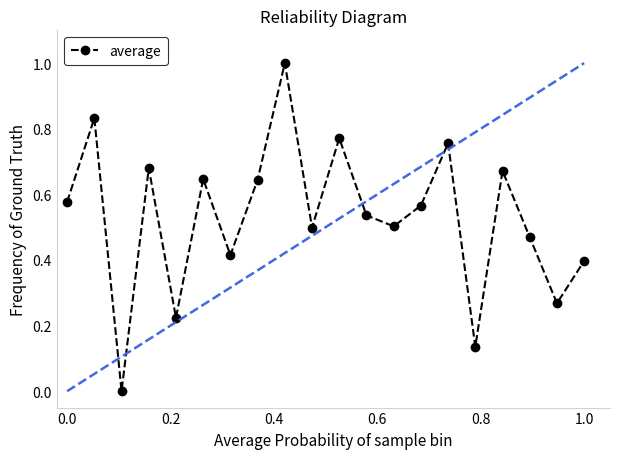

How many points are higher than both their immediate neighbors (excluding endpoints)?

7